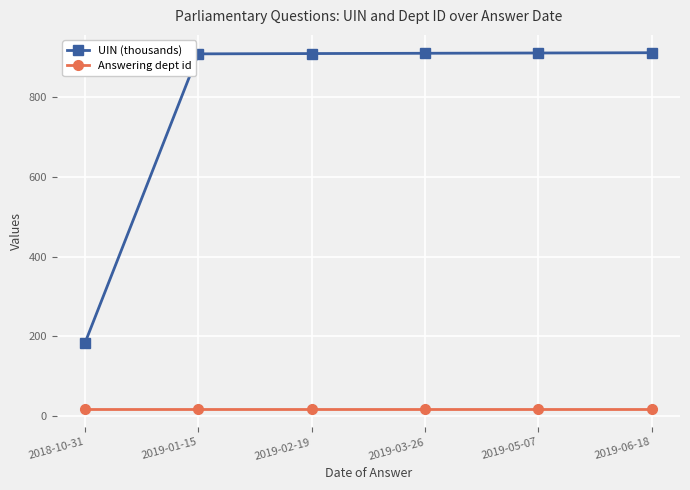

True or false: Answering dept id and UIN (thousands) cross at least once.

False